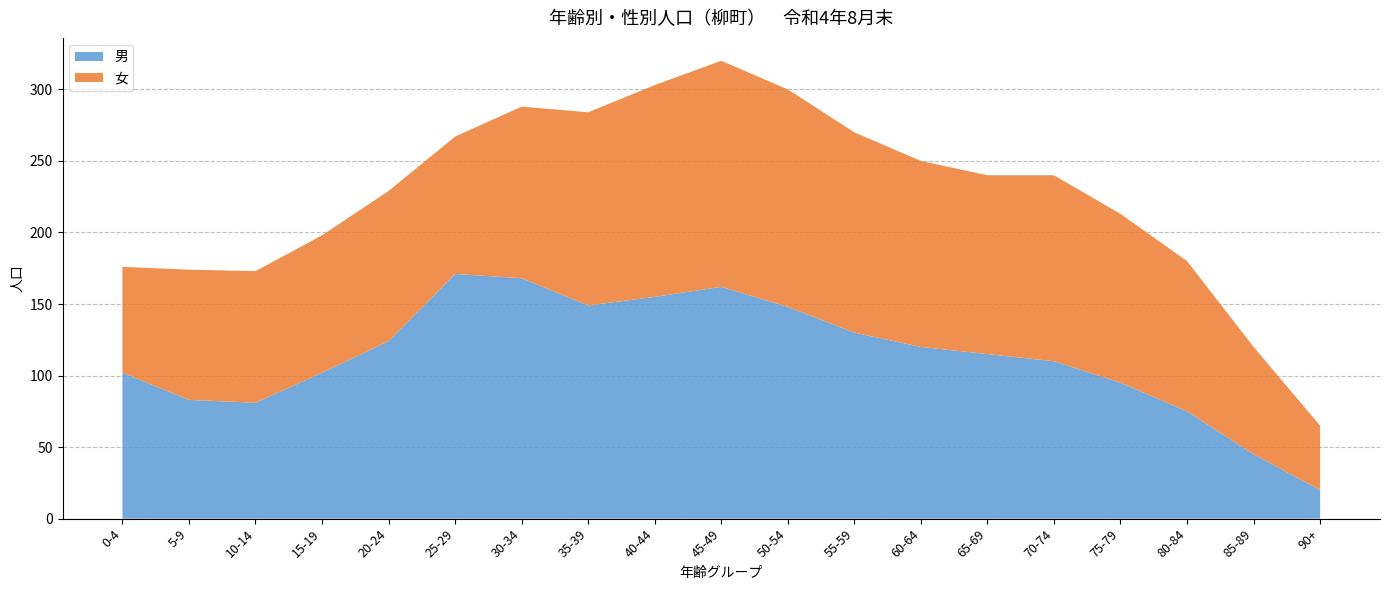

Reading right to left, extract all data points from this chart.

男: 20	45	75	95	110	115	120	130	148	162	155	149	168	171	124	102	81	83	102
女: 45	75	105	118	130	125	130	140	152	158	148	135	120	96	105	96	92	91	74